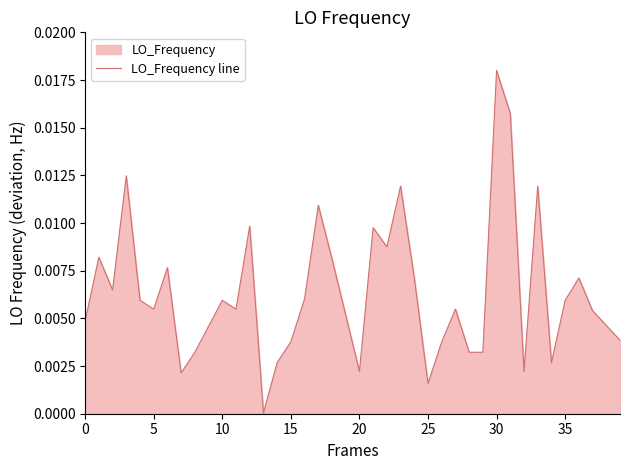

At which category does the chart reach its peak across all series?

30